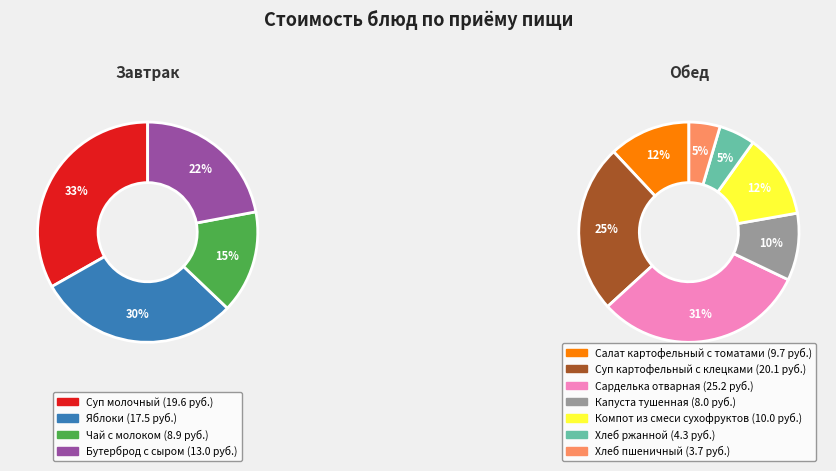

Rank the categories by value from lowest to highest.

Хлеб пшеничный, Хлеб ржанной, Капуста тушенная, Чай с молоком, Салат картофельный с томатами, Компот из смеси сухофруктов, Бутерброд с сыром, Яблоки, Суп молочный, Суп картофельный с клецками, Сарделька отварная